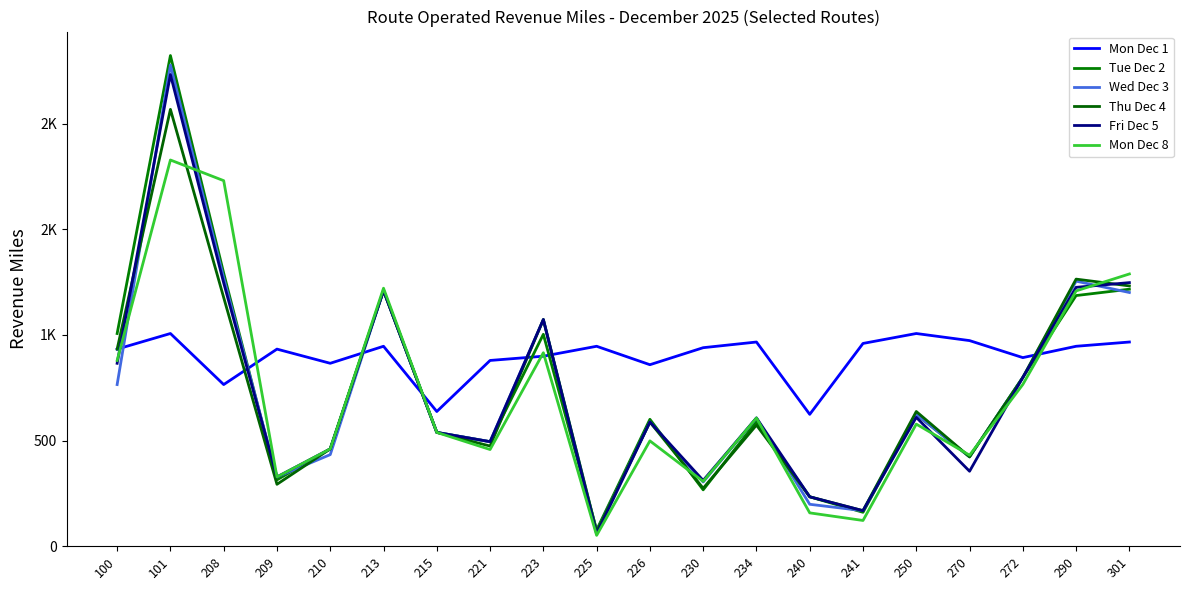

What is the smallest value displayed?

51.4